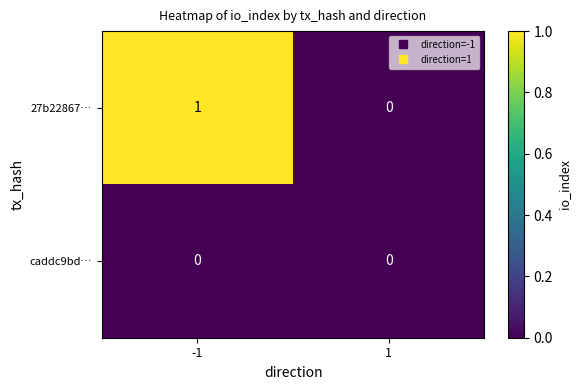

Reading left to right, list all the values displayed in this chart.

27b22867…: -1=1	1=0
caddc9bd…: -1=0	1=0